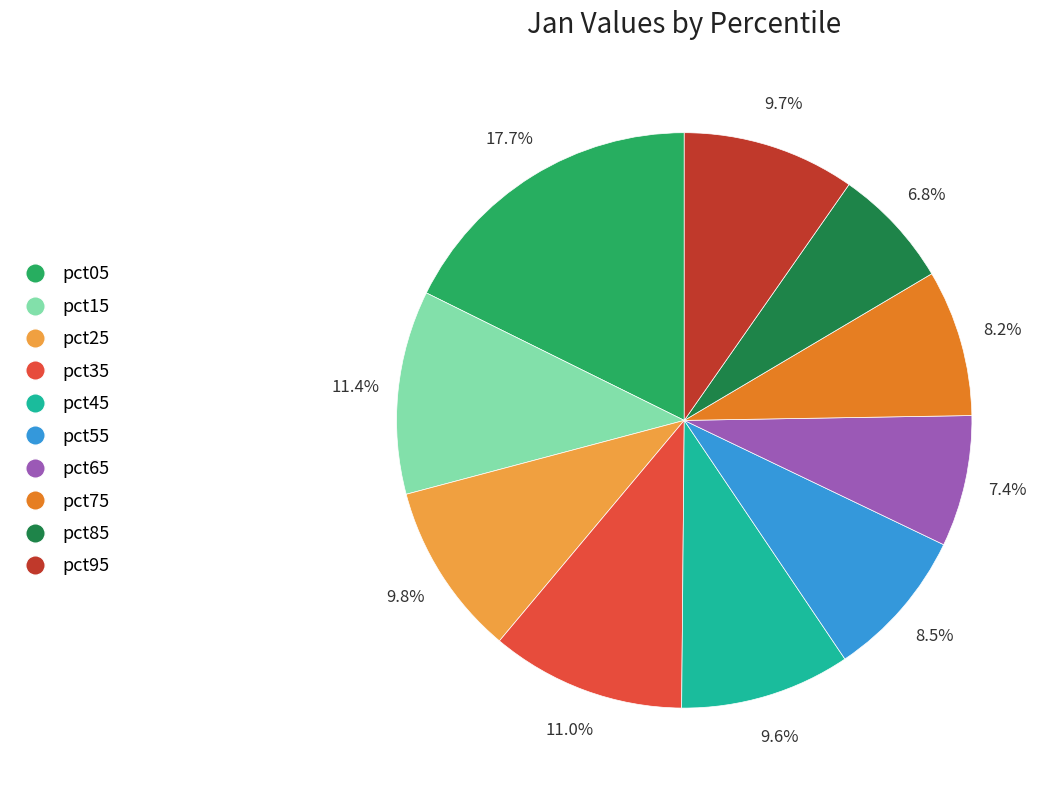

Does any single category account for the majority?

No